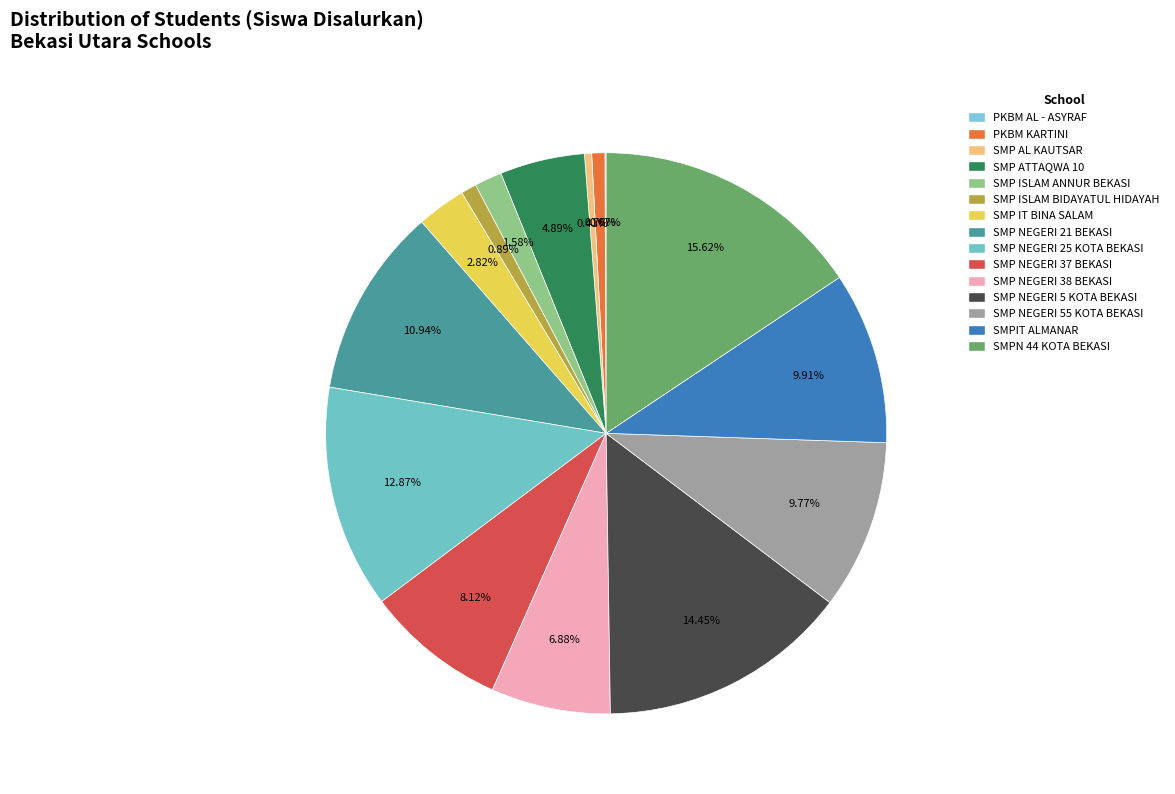

What percentage is the SMP ATTAQWA 10 slice, to the nearest percent?

5%